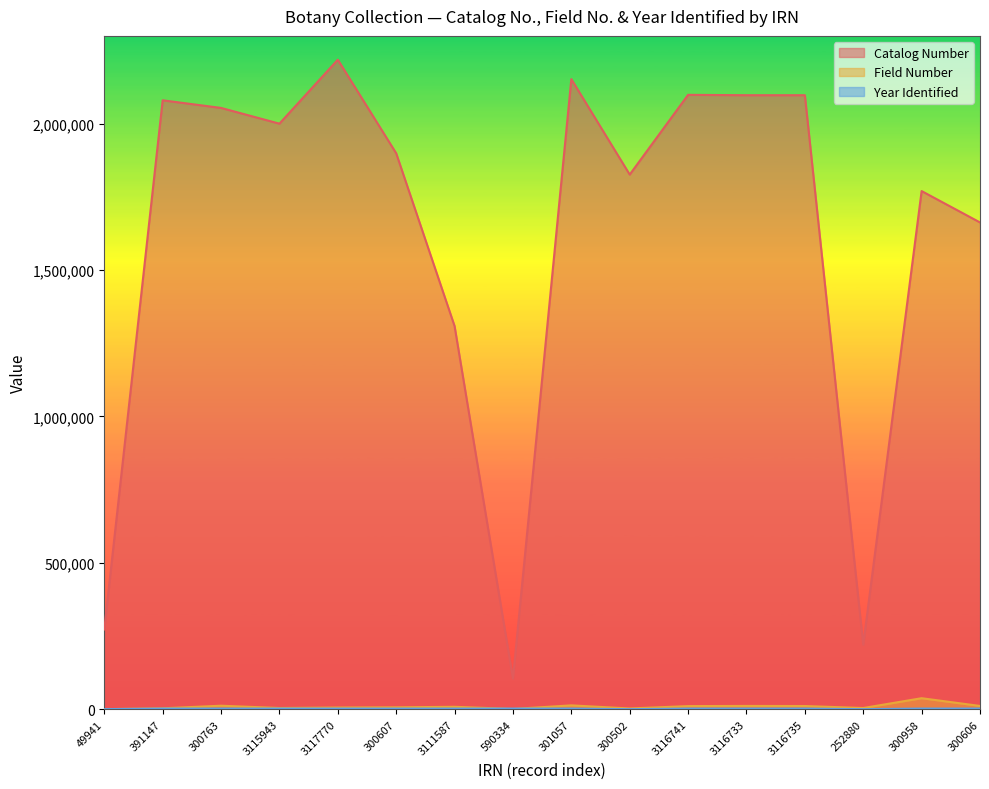

Which series changed the most between 300763 and 300607?

Catalog Number